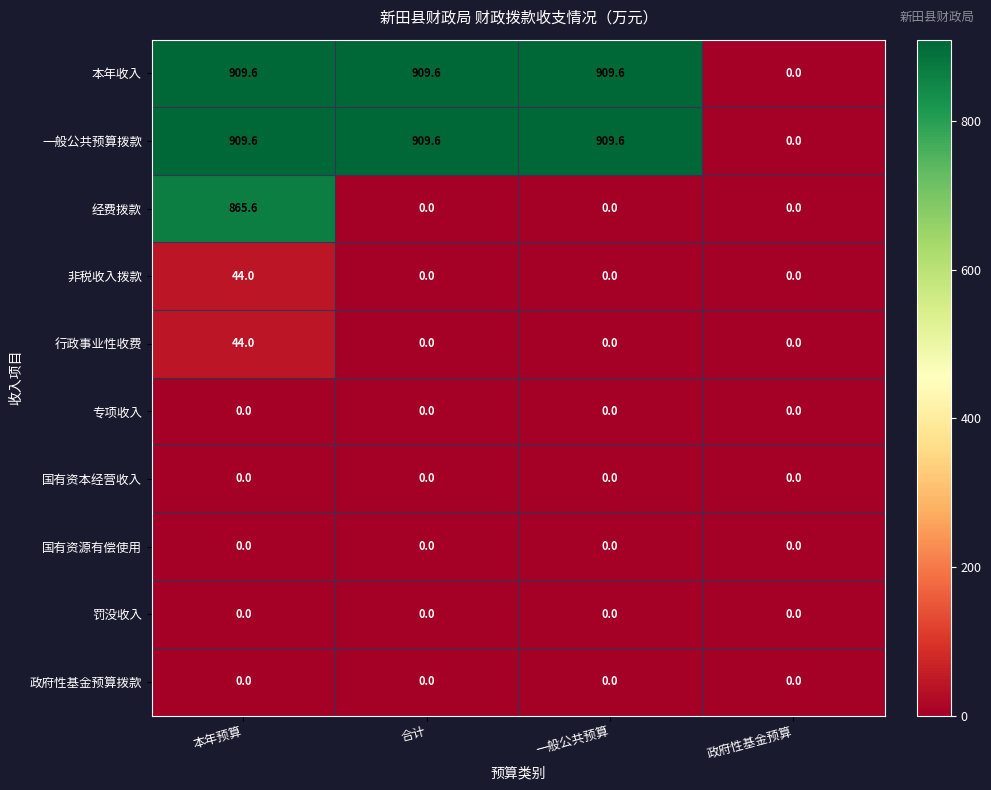

The 一般公共预算拨款 series shows 909.6 at 合计. True or false?

True